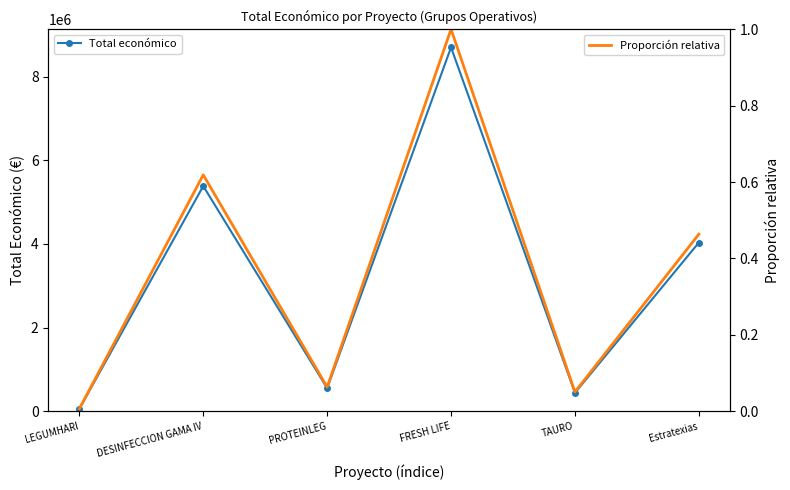

Which series has the widest spread of values?

Total económico